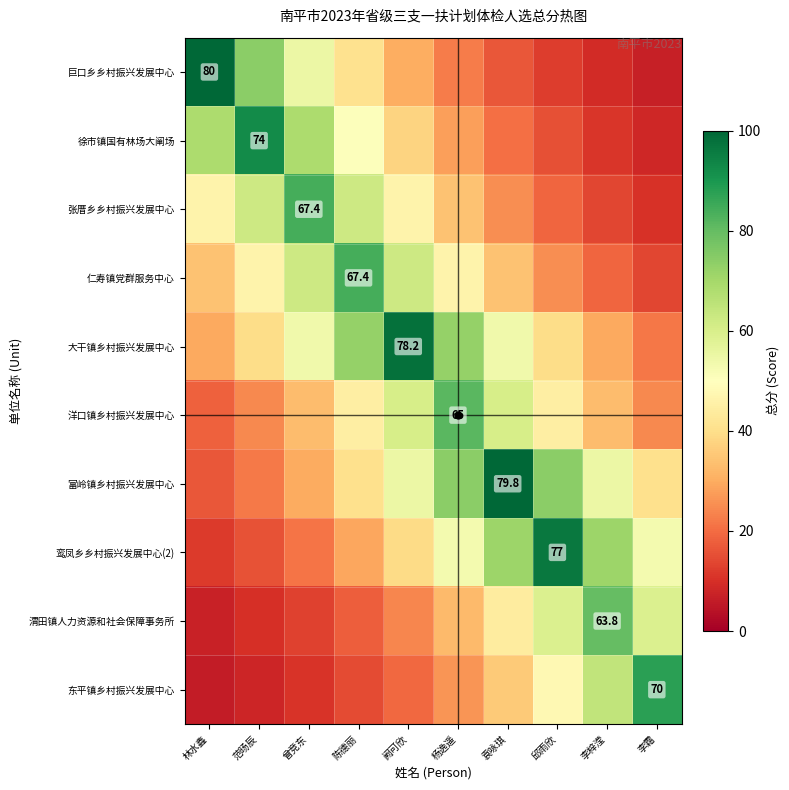

Where is 鸾凤乡乡村振兴发展中心(2) nearest to the value 54?

杨逸遥